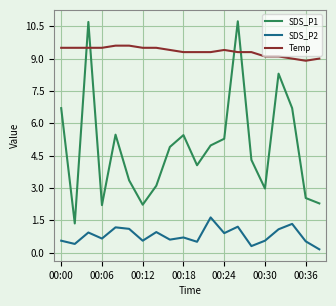

At how many categories does at least one series exceed 0?

20